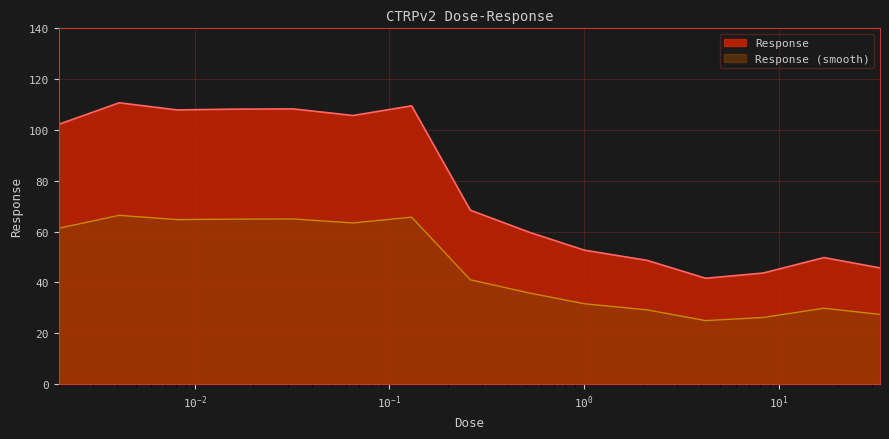

Rank the series by their maximum value, from highest to lowest.

Response, Response (smooth)